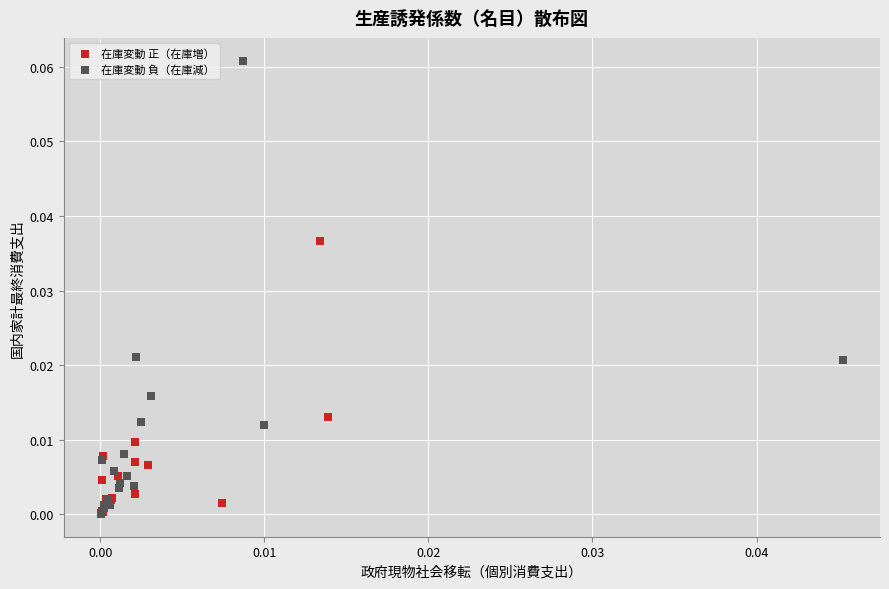

What are all the series names shown in the legend?

在庫変動 正（在庫増）, 在庫変動 負（在庫減）